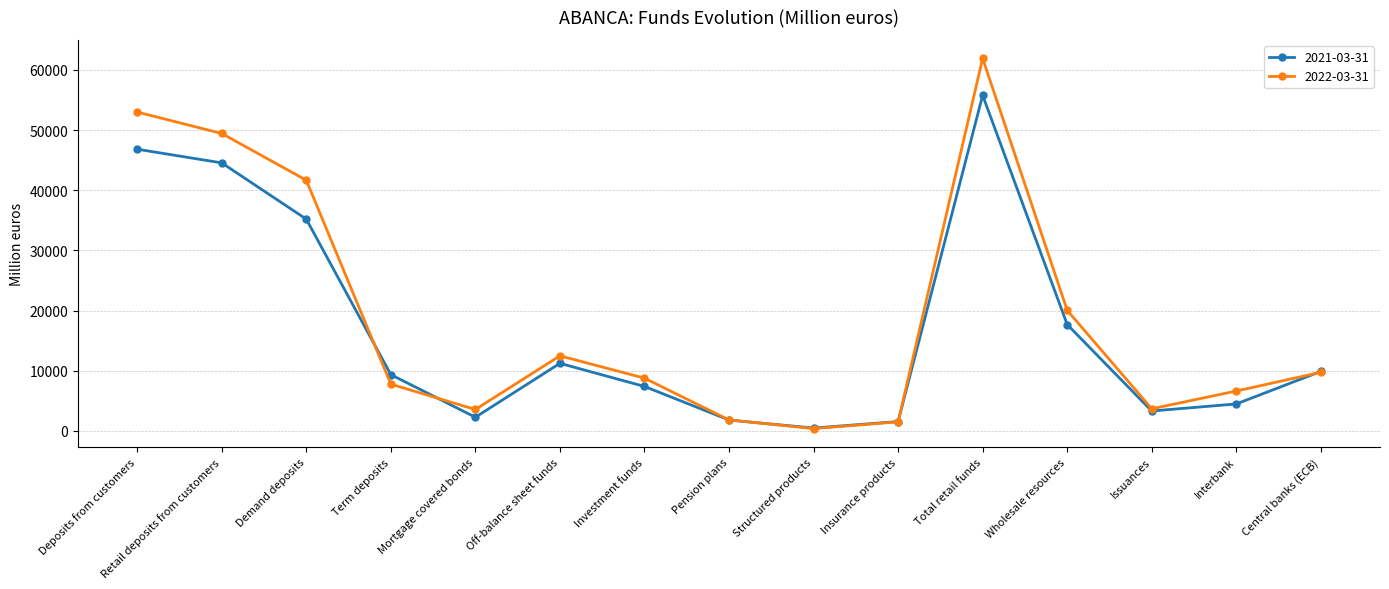

Is it true that 2022-03-31 equals 11583 at Deposits from customers?

False